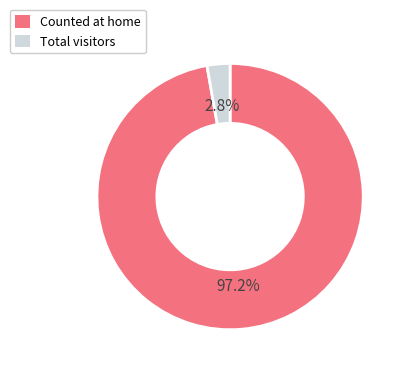

How many segments does this pie chart have?

2